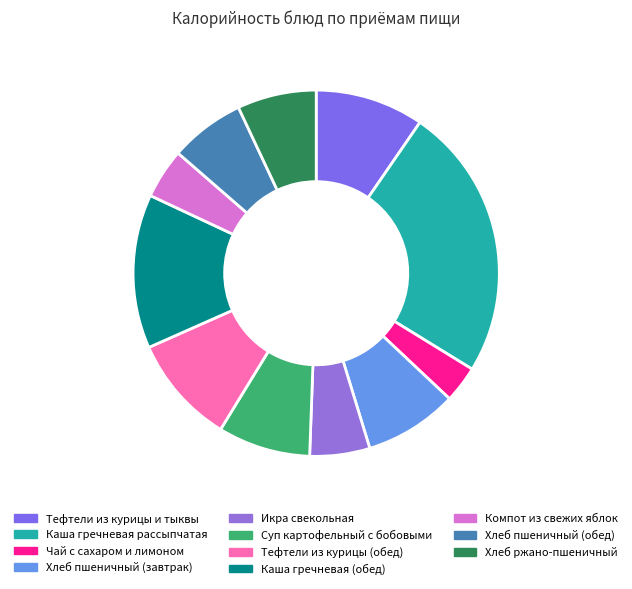

Does Каша гречневая (обед) represent more than half of the total?

No